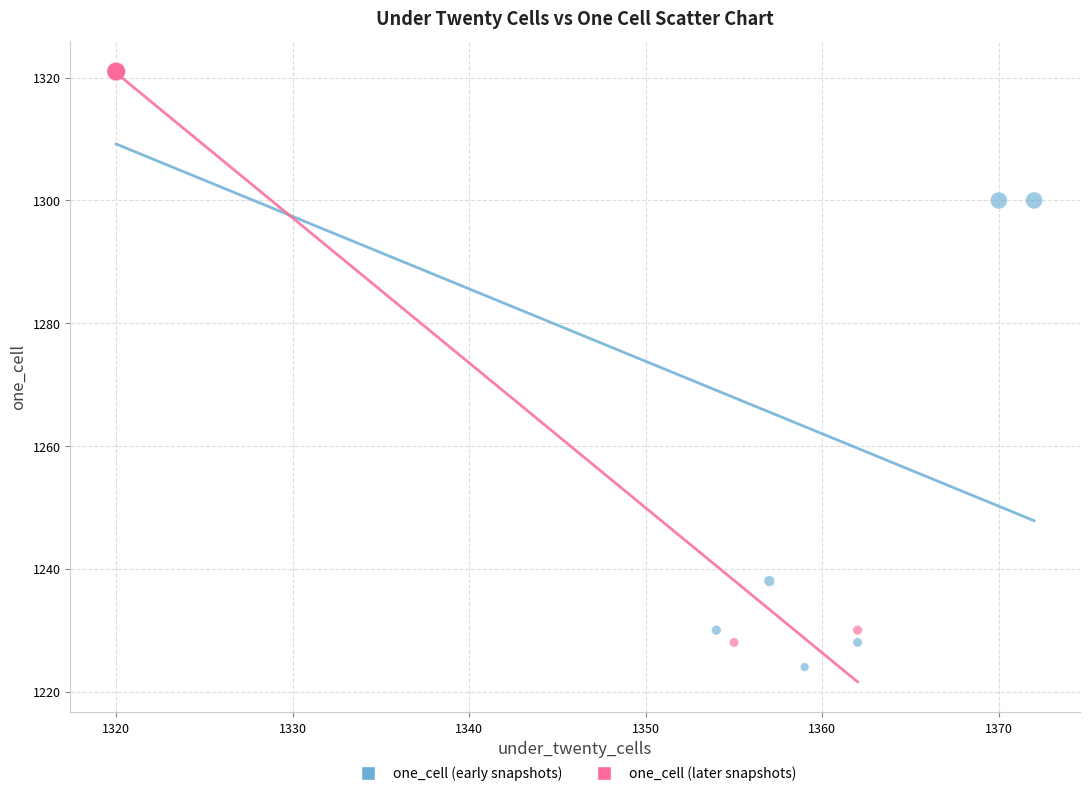

Which series has the largest Y range (max minus min)?

one_cell (early snapshots)